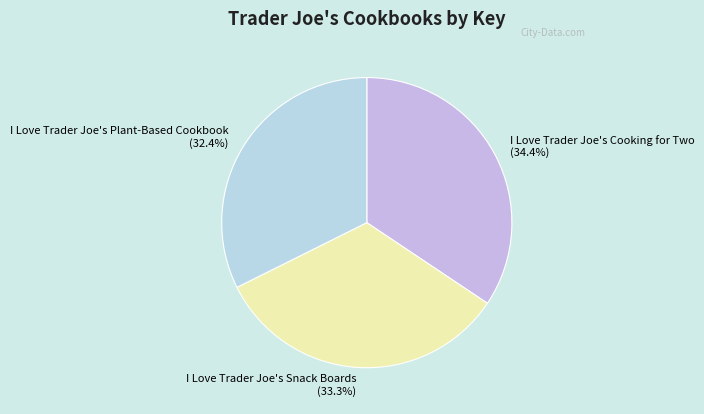

True or false: I Love Trader Joe's Cooking for Two accounts for 34% of the total.

True